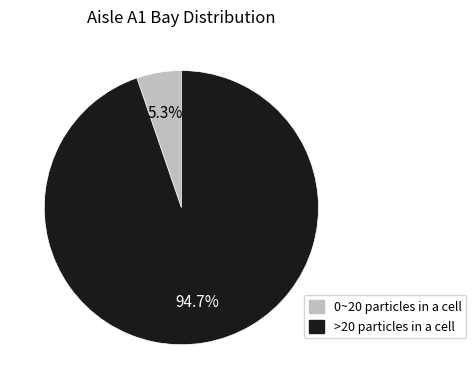

What is the smallest slice in the pie chart?

0~20 particles in a cell